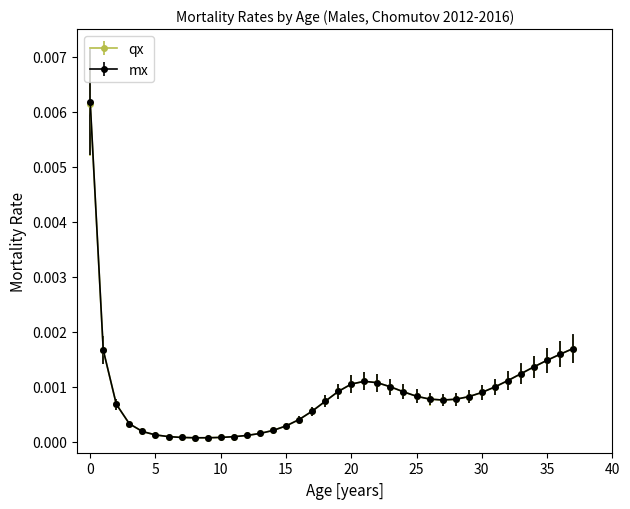

True or false: mx has more than 0 interior local peaks.

True